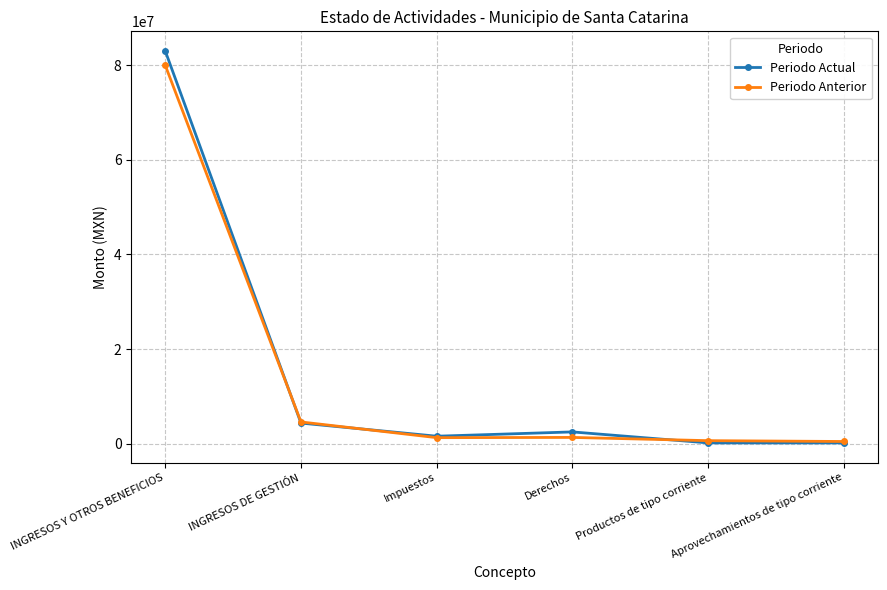

At which category is the sum across all series the highest?

INGRESOS Y OTROS BENEFICIOS